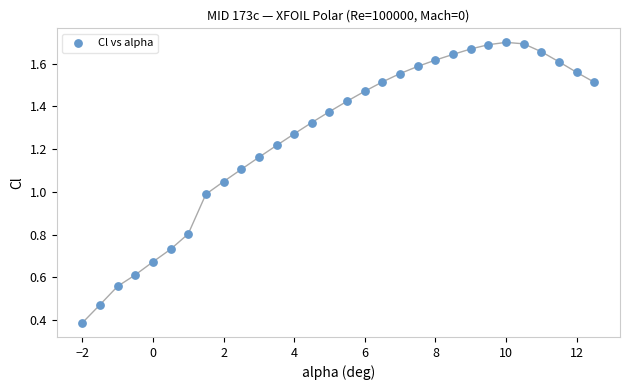

What is the range of X values (max minus min)?

14.5